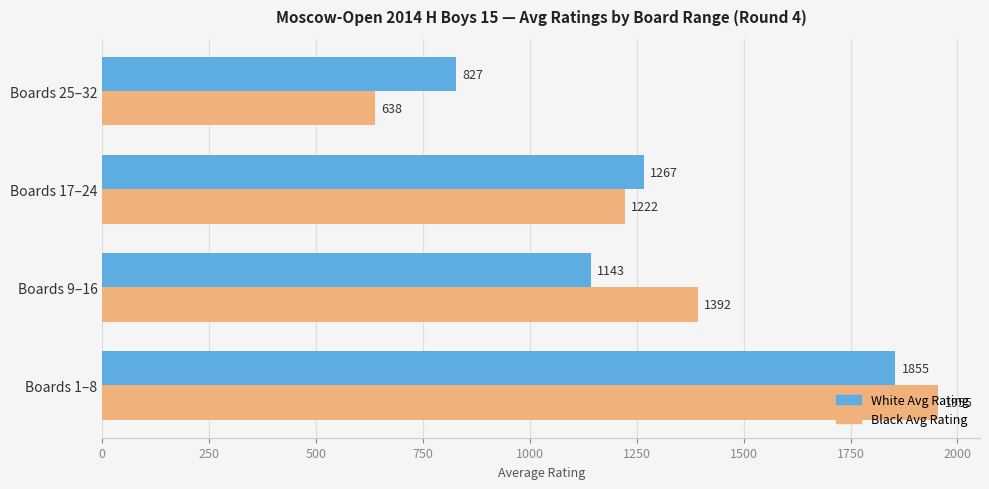

Which series changed the most between Boards 1–8 and Boards 9–16?

White Avg Rating